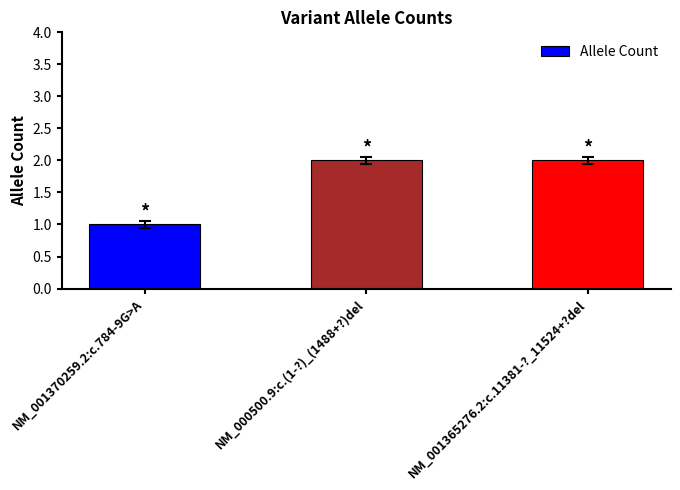

Reading right to left, extract all data points from this chart.

NM_001365276.2:c.11381-?_11524+?del=2	NM_000500.9:c.(1-?)_(1488+?)del=2	NM_001370259.2:c.784-9G>A=1